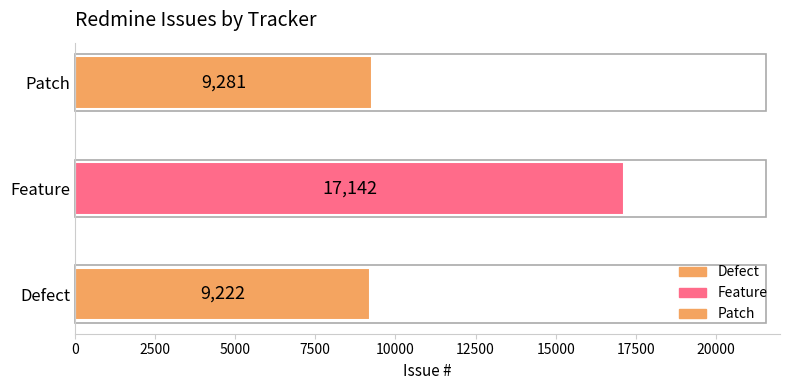

What is the difference between the second highest and minimum values?

59